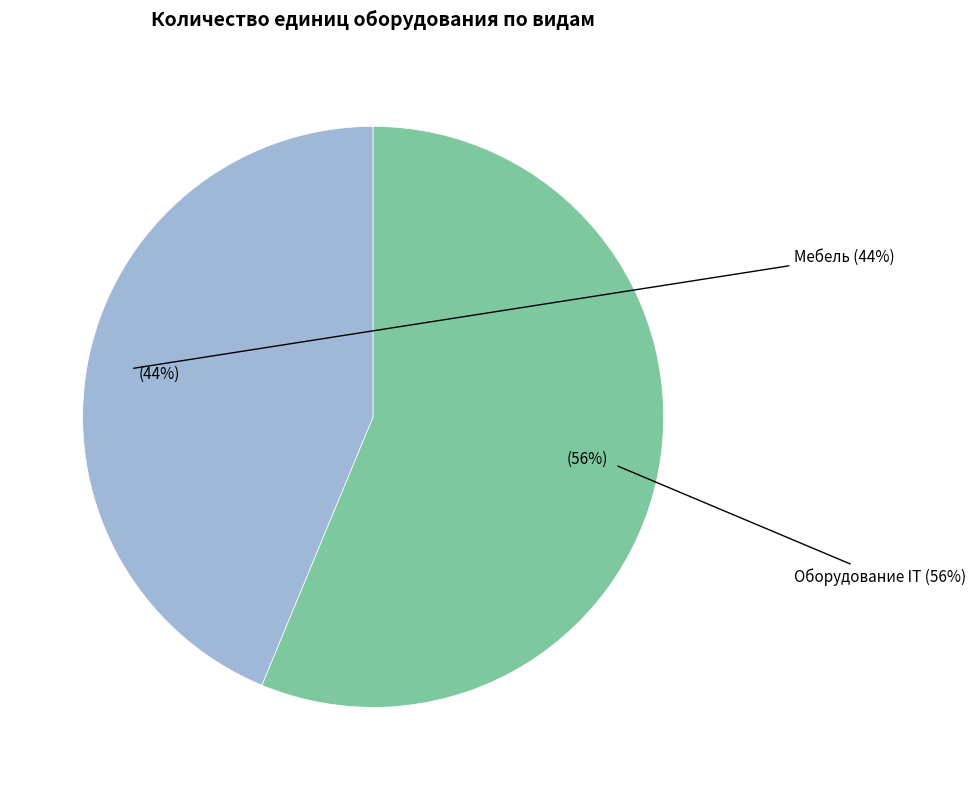

Approximately how many times larger is the value at Оборудование IT compared to Мебель?

1.3